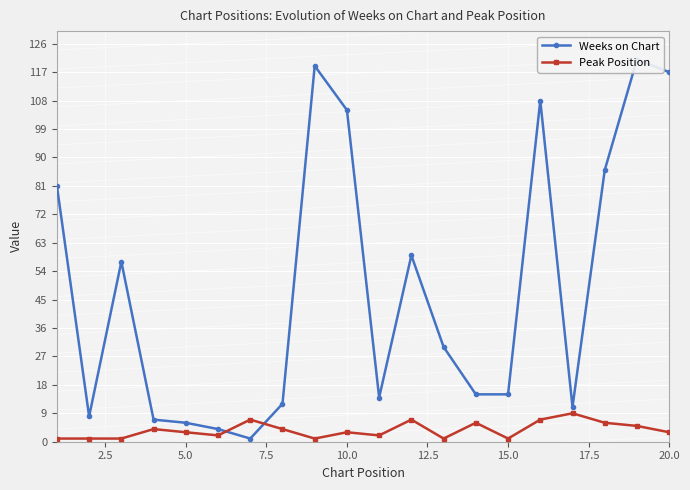

True or false: Peak Position has a value of 3 at 10.0.

True